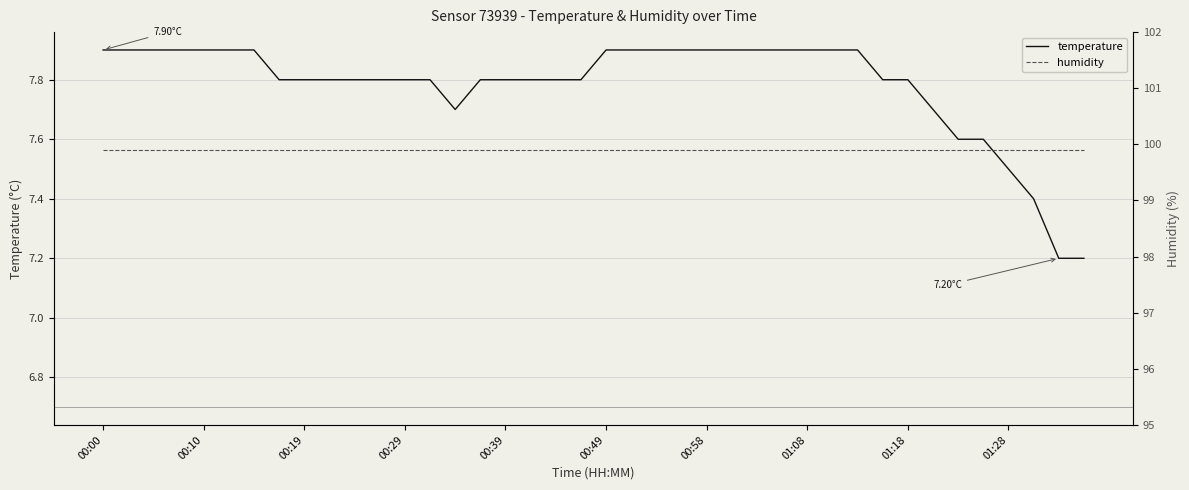

The humidity series shows 162.7 at 14. True or false?

False